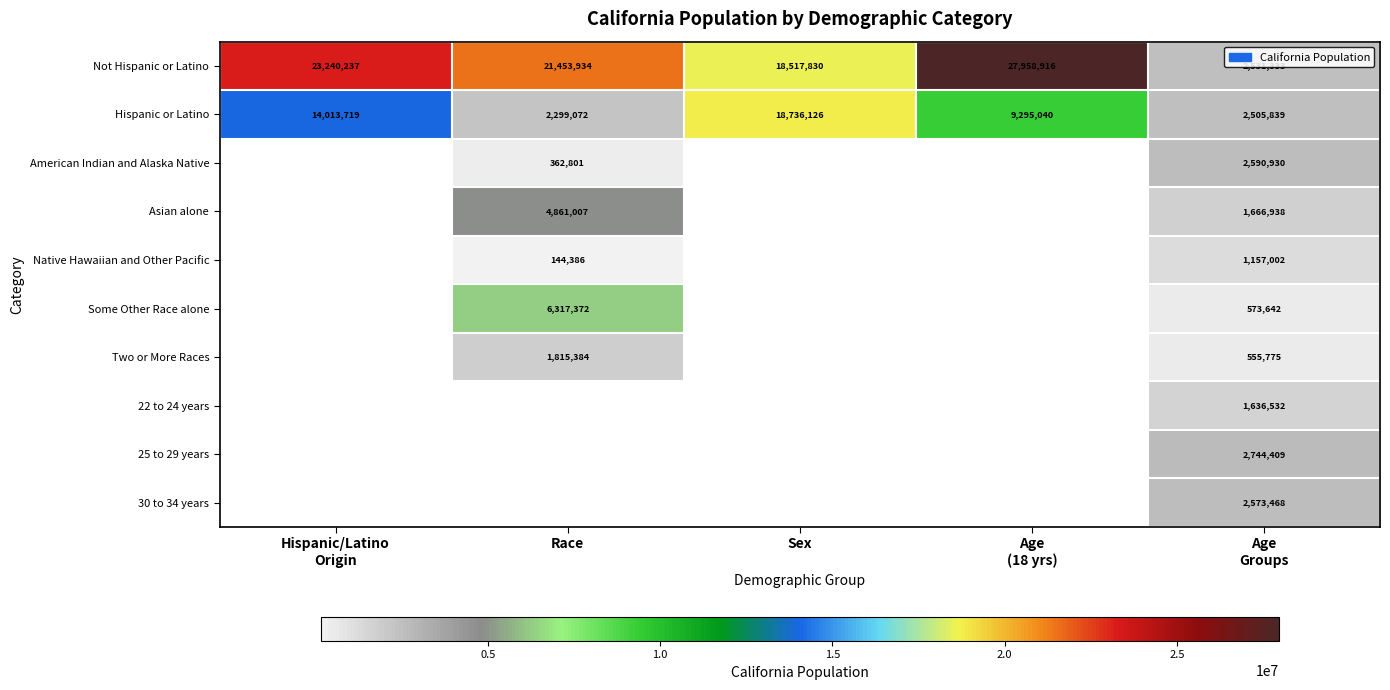

At how many categories does at least one series exceed 19396873?

3